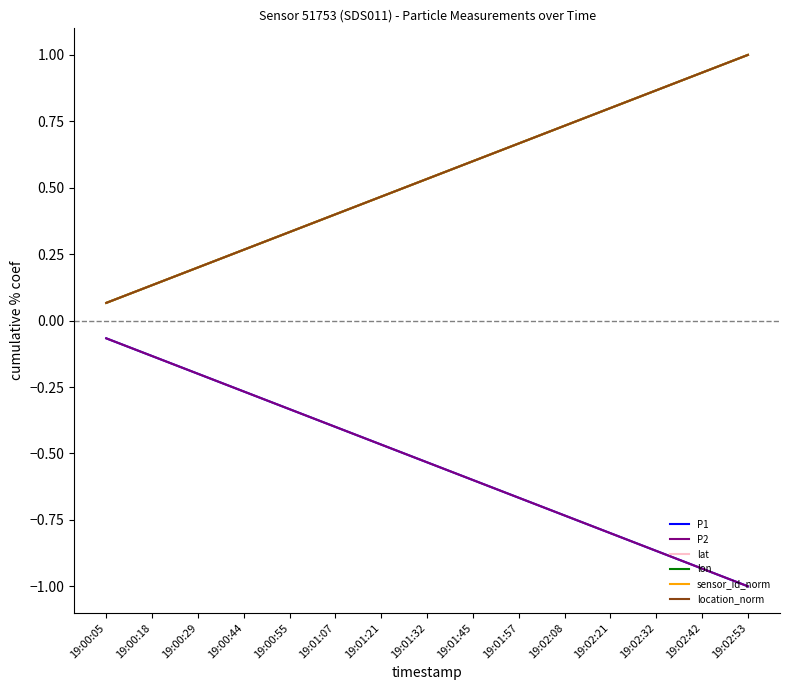

What is the sum of the P1 values at 19:02:42 and 19:02:08?

-1.7